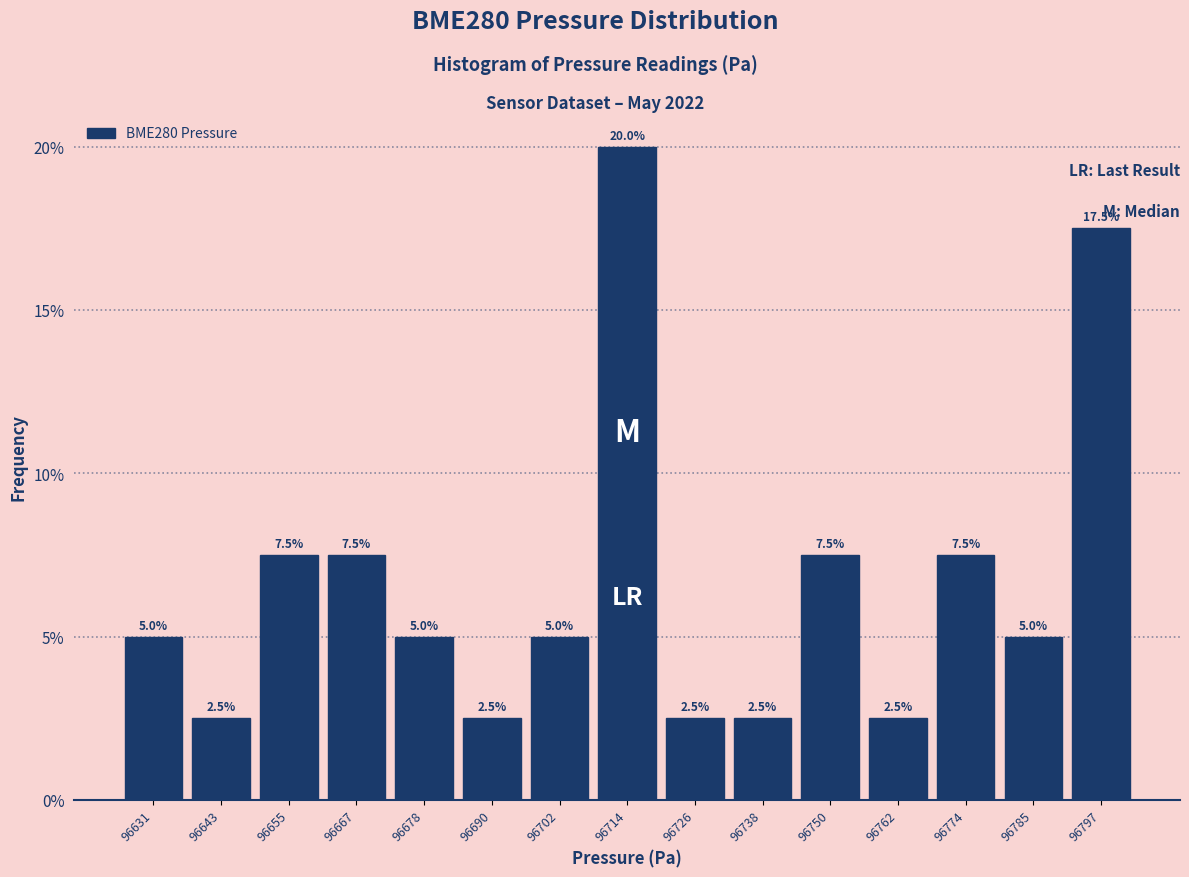

What is the height of the bar covering 96674 to 96684 on the x-axis? The bar edges are not printed on the chart, so give them approximately, as read against the axis.

5.0